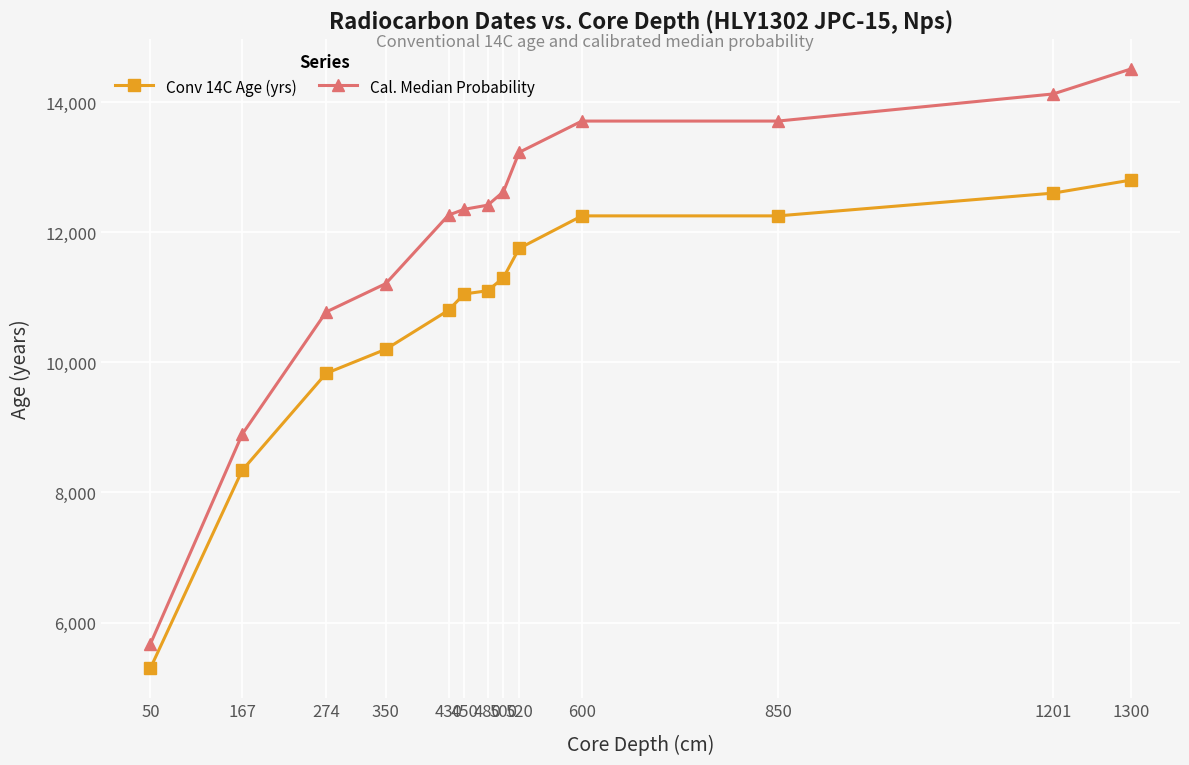

Reading left to right, extract all data points from this chart.

Conv 14C Age (yrs): 5300	8340	9830	10200	10800	11050	11100	11300	11750	12250	12250	12600	12800
Cal. Median Probability: 5672	8894	10773	11209	12262	12351	12415	12621	13226	13707	13707	14124	14508